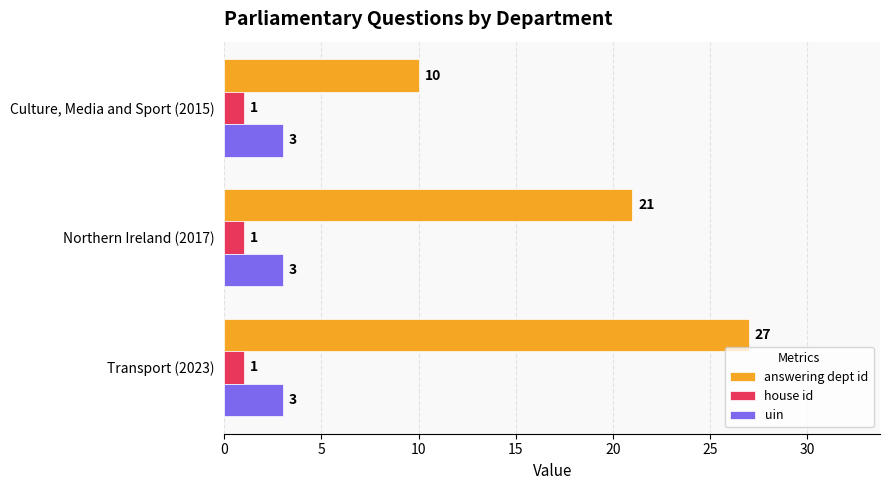

What is the greatest value displayed?

27